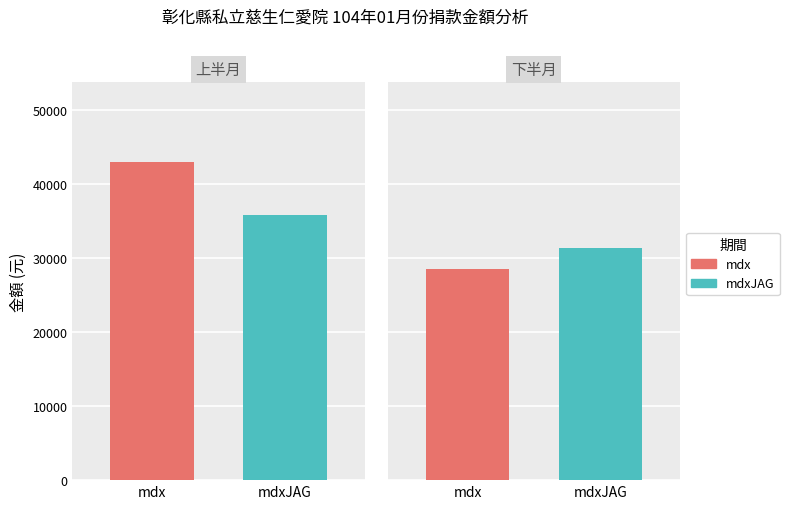

How many bars are there in each group?

2